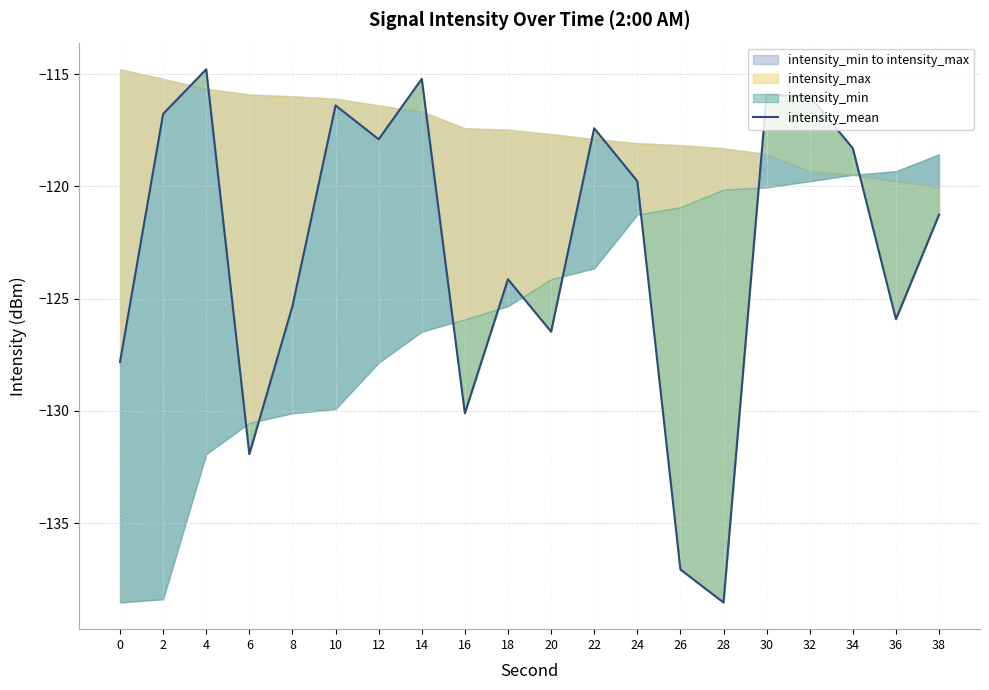

Reading right to left, extract all data points from this chart.

-121.3	-125.9	-118.3	-116.0	-115.9	-138.5	-137.1	-119.8	-117.4	-126.5	-124.1	-130.1	-115.2	-117.9	-116.4	-125.3	-131.9	-114.8	-116.8	-127.8